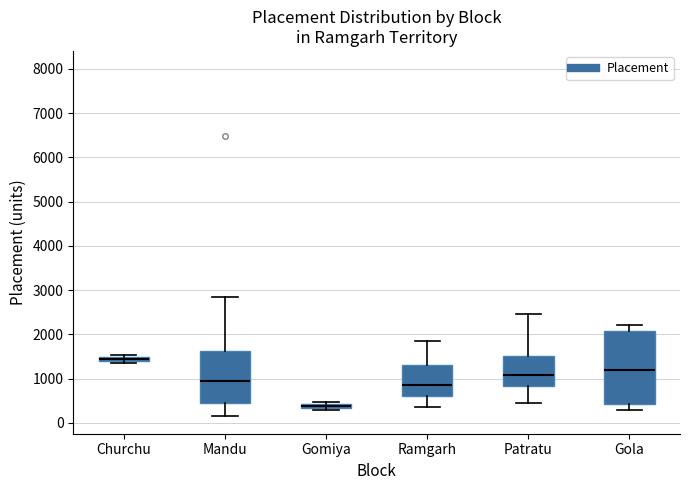

Which box is the tallest, from its lower edge to its upper edge?

Gola